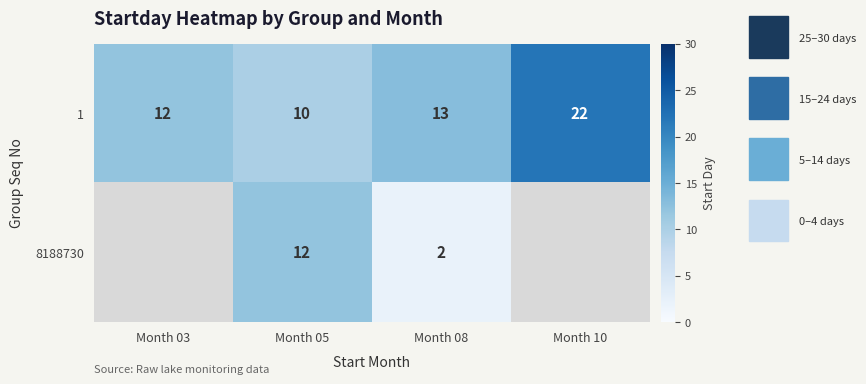

The 1 series shows 5 at Month 05. True or false?

False